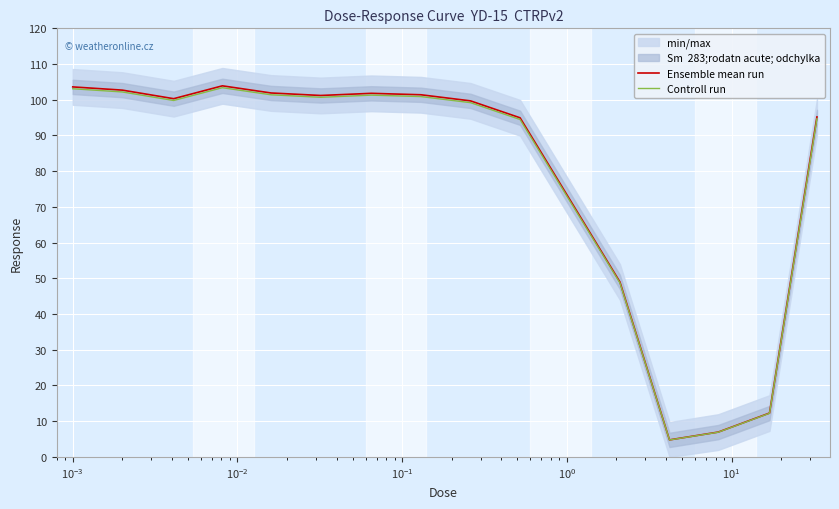

List the series in order of their peak value, highest first.

Ensemble mean run, Controll run